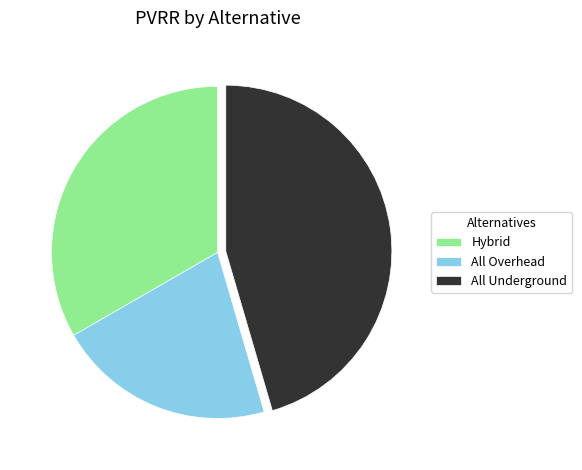

Do All Overhead and All Underground together represent more than half of the pie?

Yes